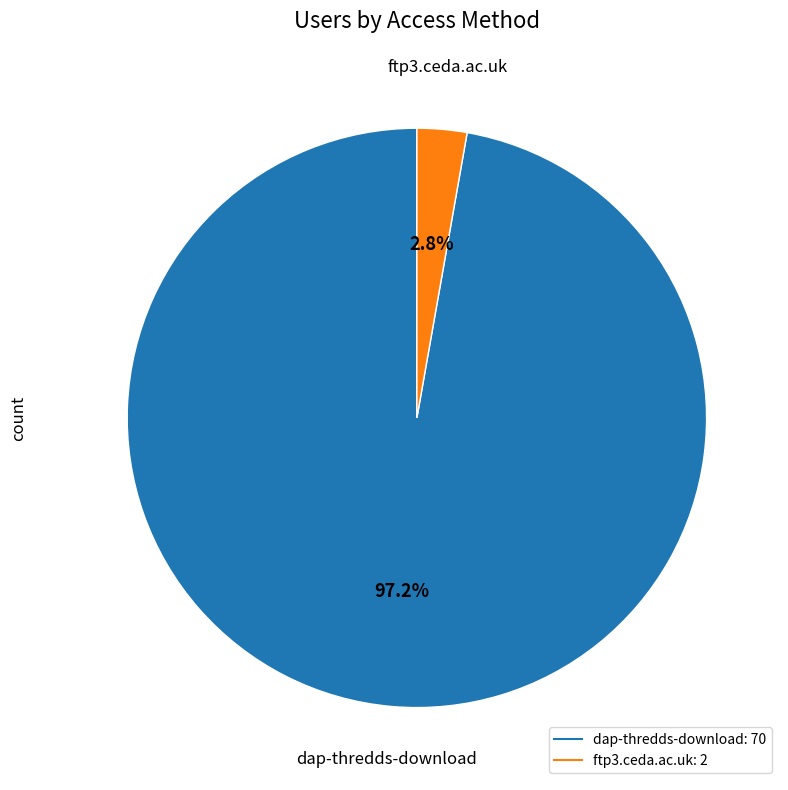

What percentage is the dap-thredds-download slice, to the nearest percent?

97%